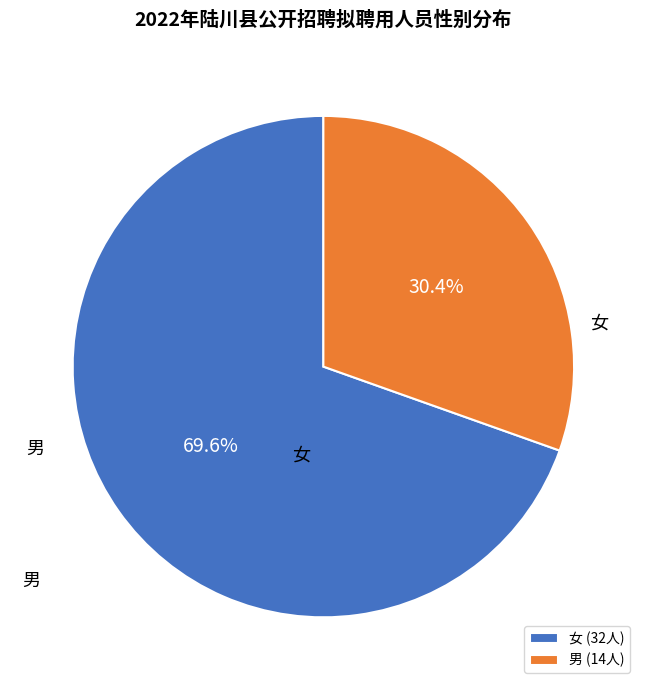

To the nearest percent, what portion does 女 represent?

70%